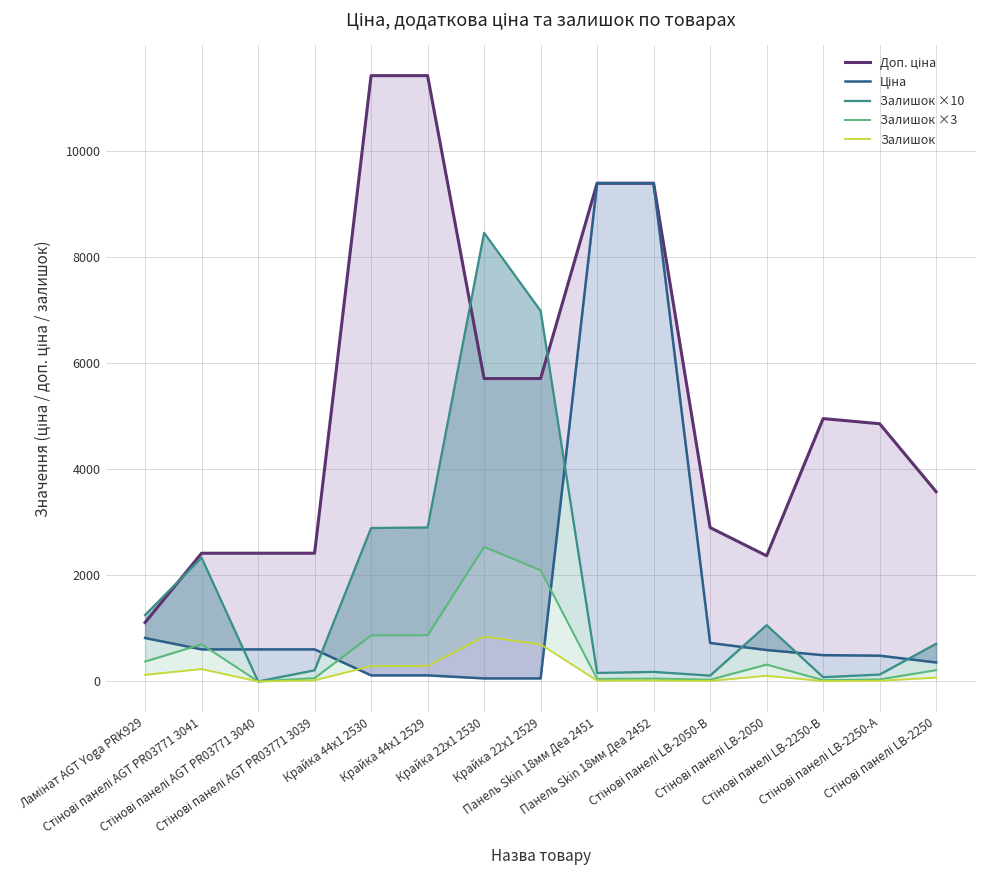

What is the label of the 14th point from the left?

Стінові панелі LB-2250-А